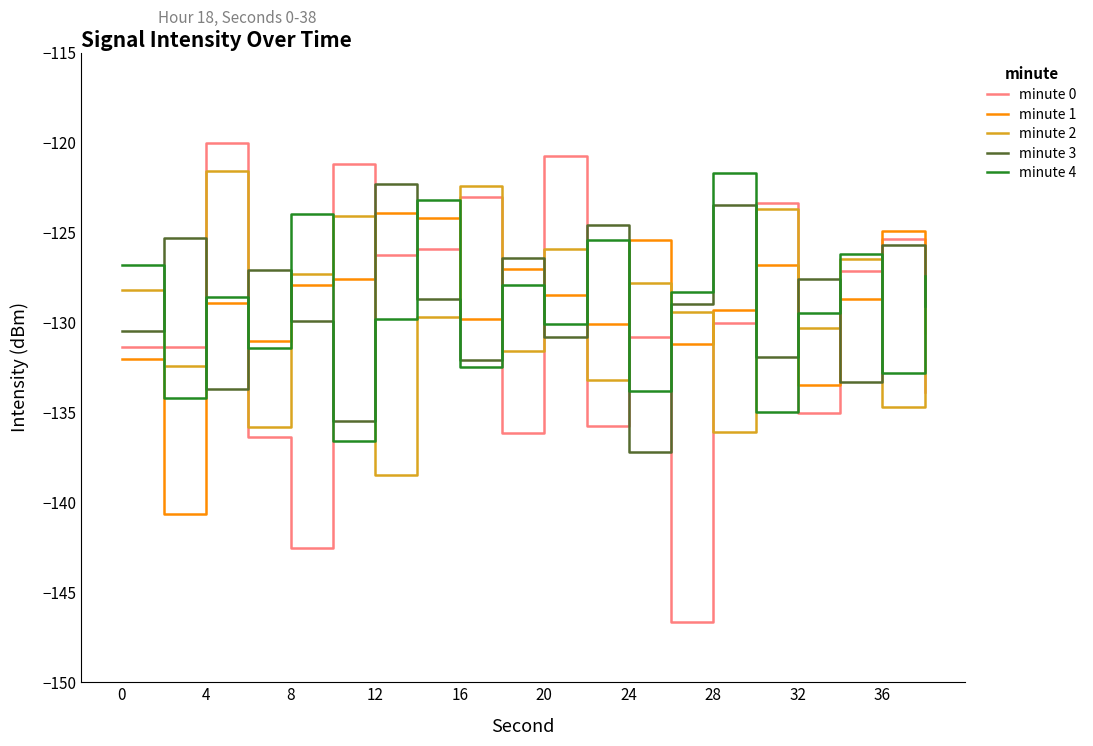

Which series has the widest spread of values?

minute 0